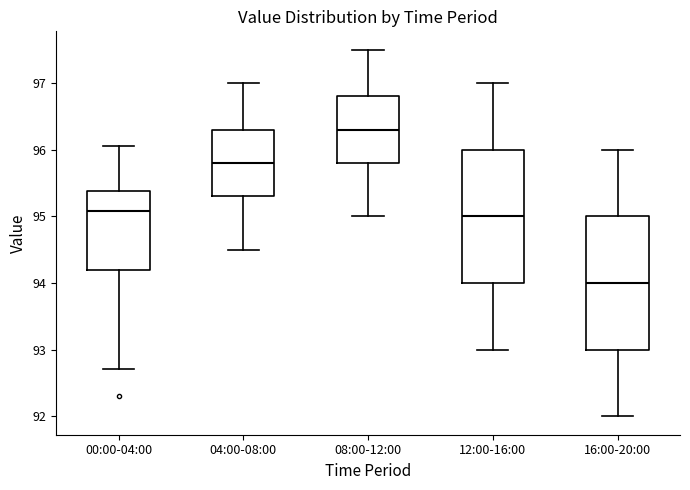

Which box's median line is the highest?

08:00-12:00